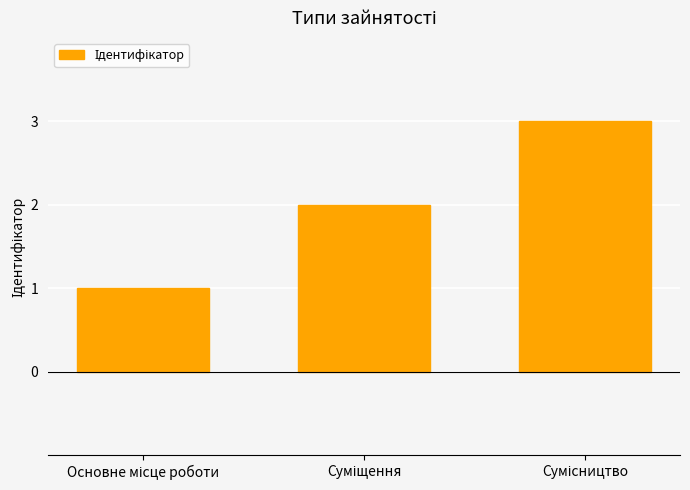

How many values are below 2?

1